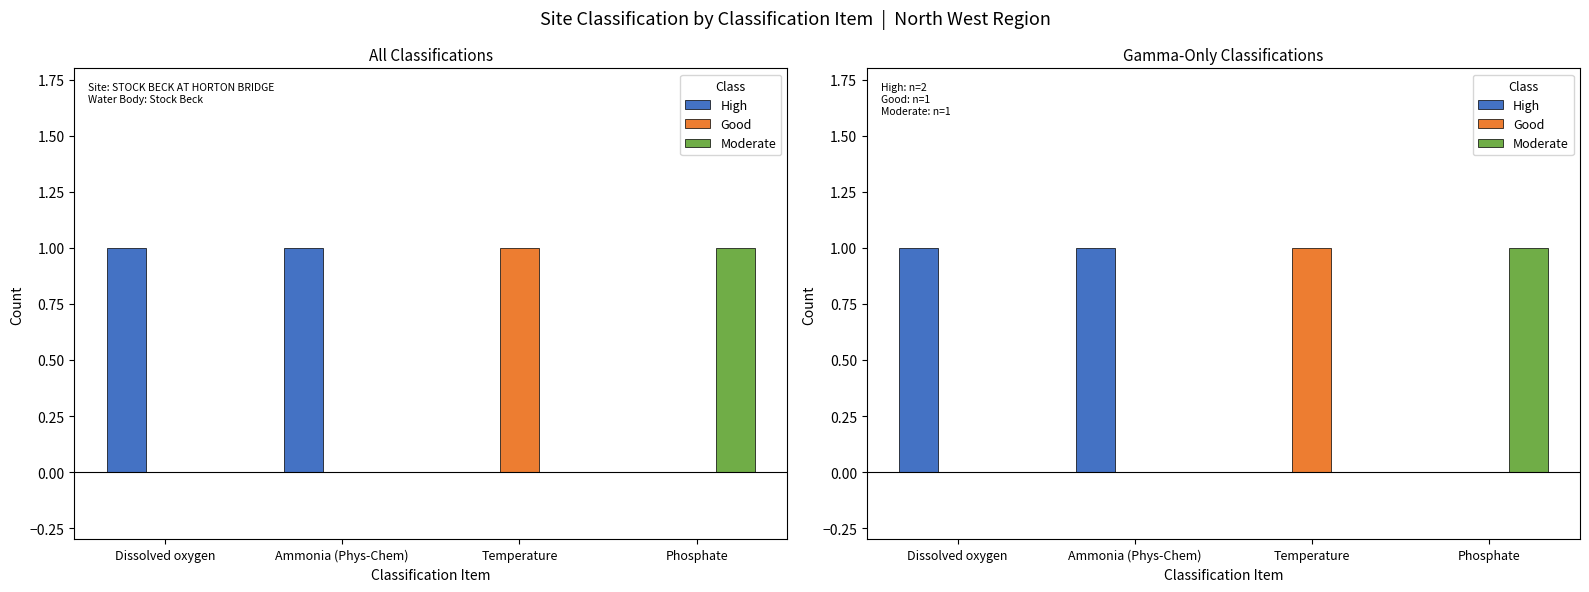

List the labels in order of Moderate value, smallest first.

Dissolved oxygen, Ammonia (Phys-Chem), Temperature, Phosphate